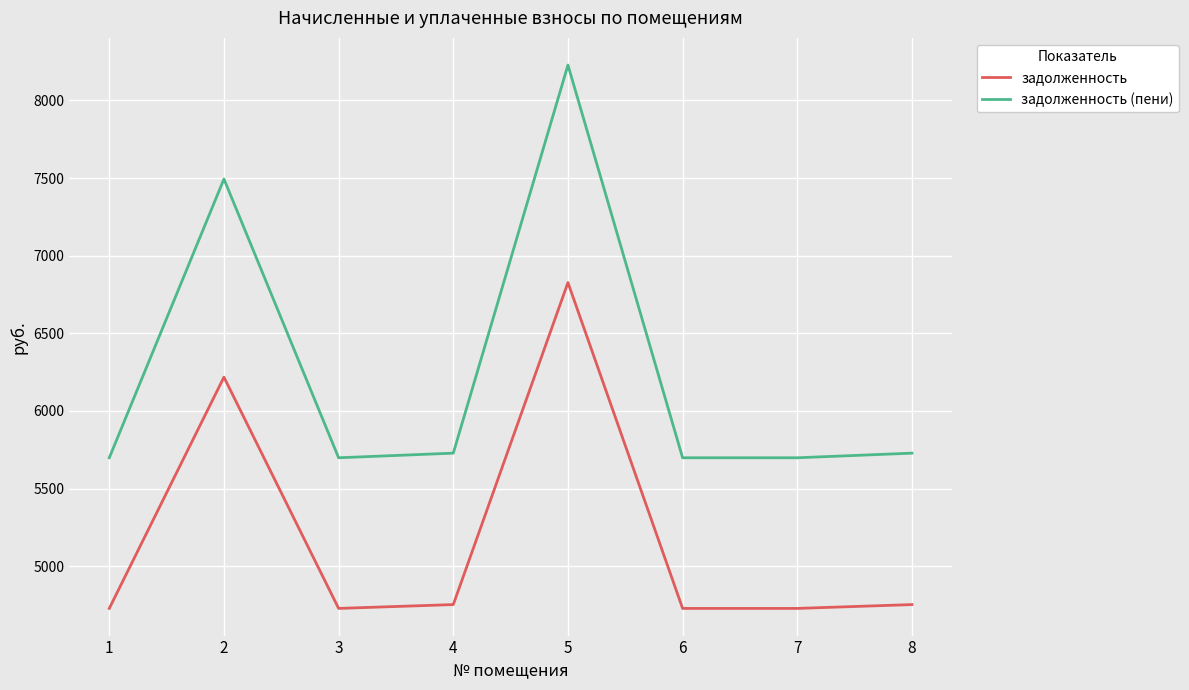

How many values in the задолженность (пени) series exceed 5727?

4